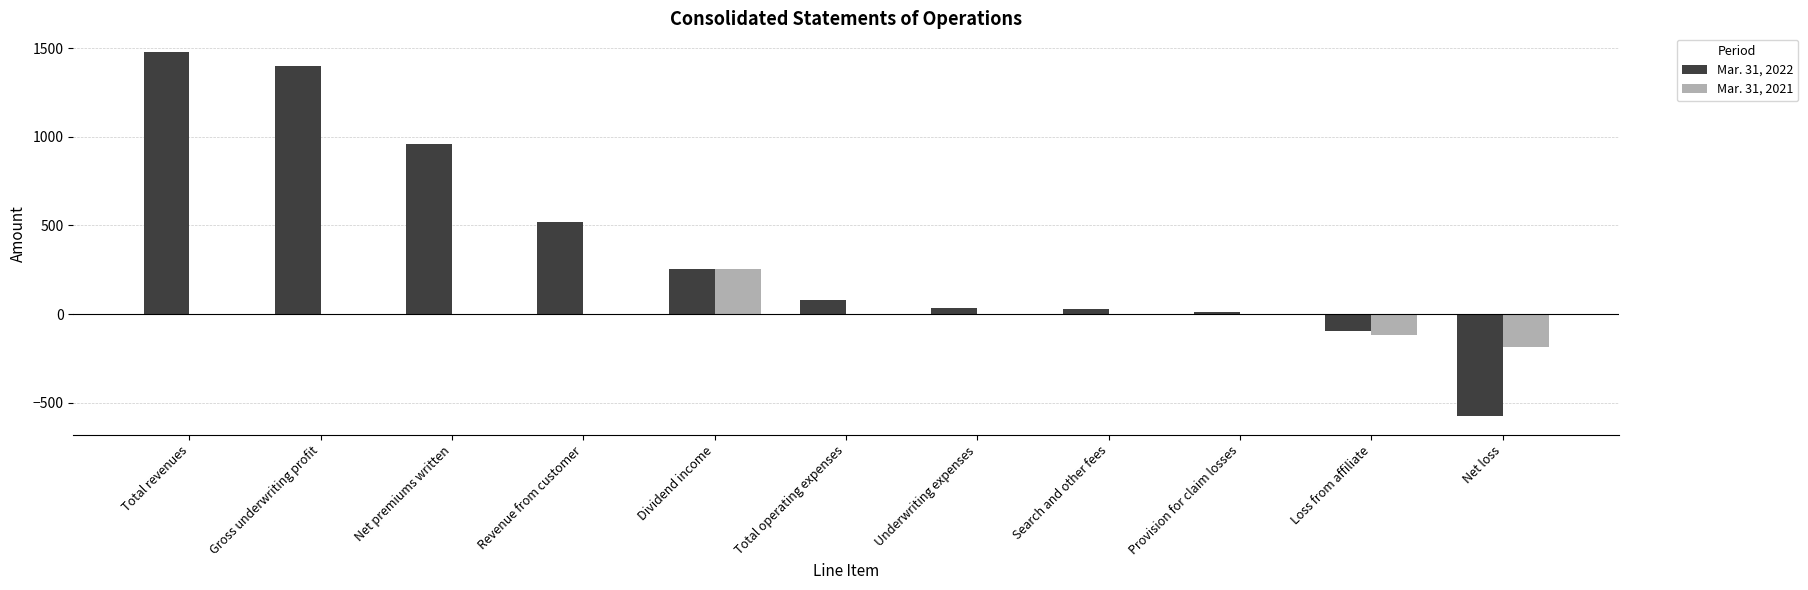

What is the sum of all Mar. 31, 2021 values?

-48